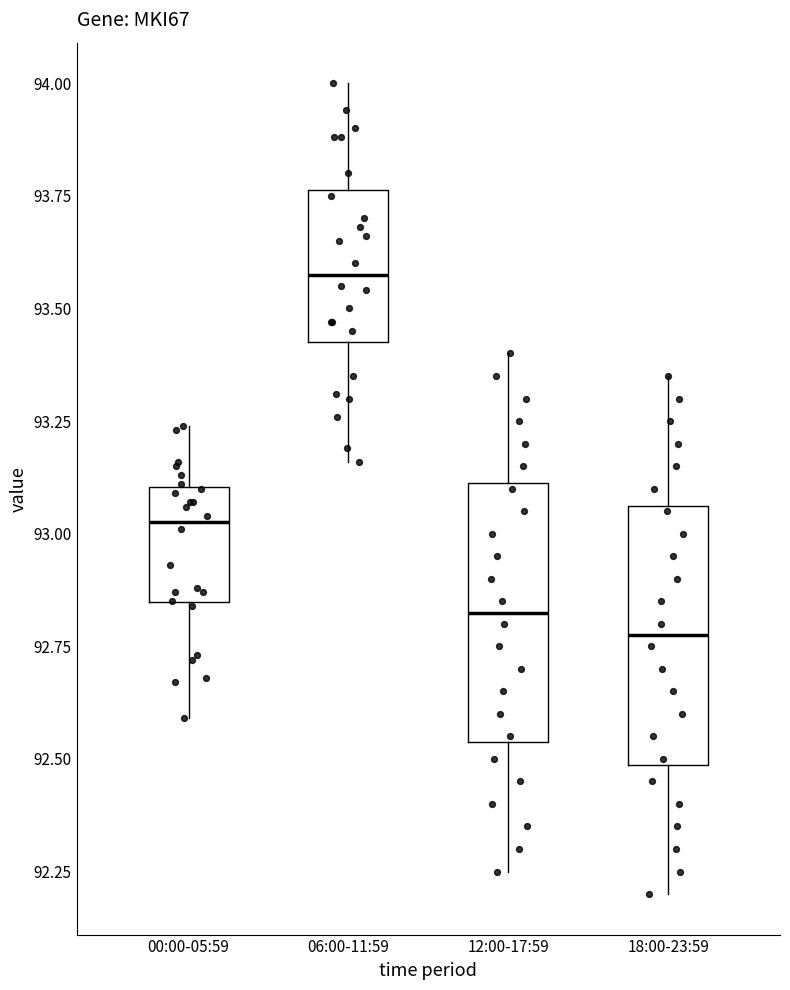

Where is the upper edge of the box for 06:00-11:59 on the y-axis? The values are not printed on the chart, so give them approximately, as read against the axis.

93.75